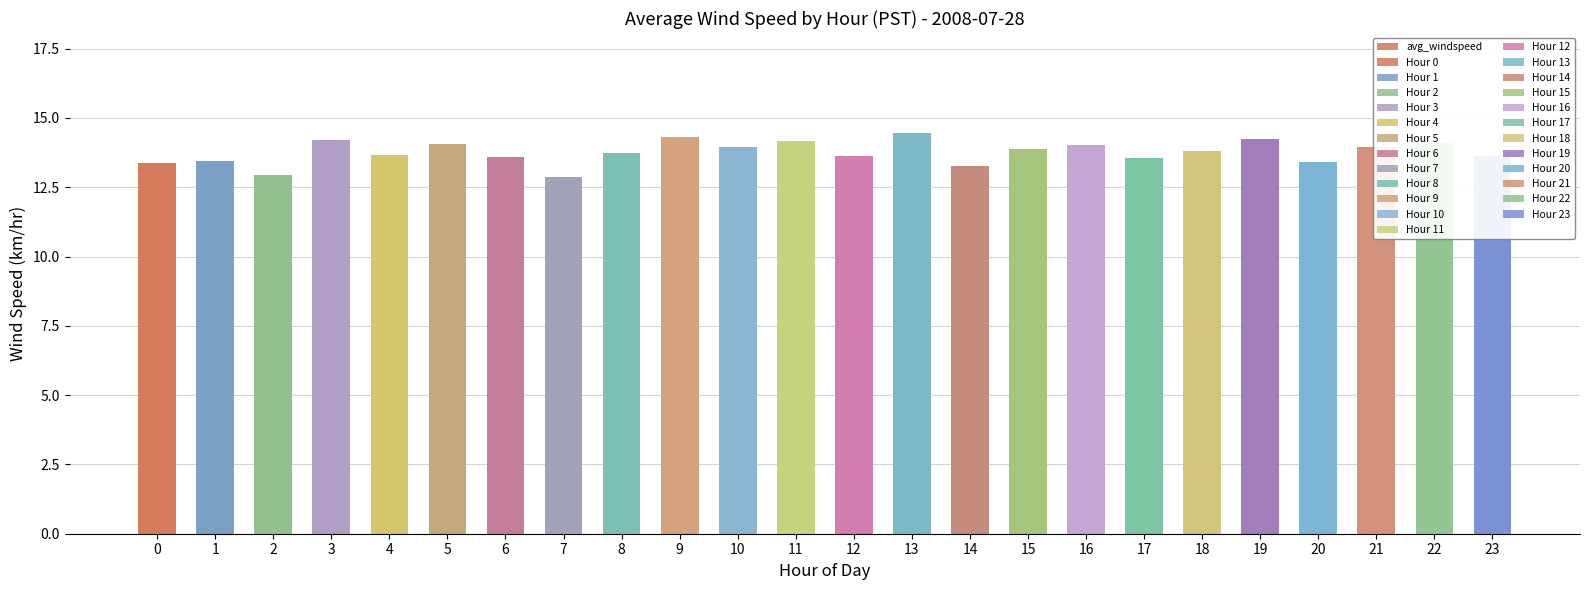

Which label corresponds to the largest value in the chart?

13